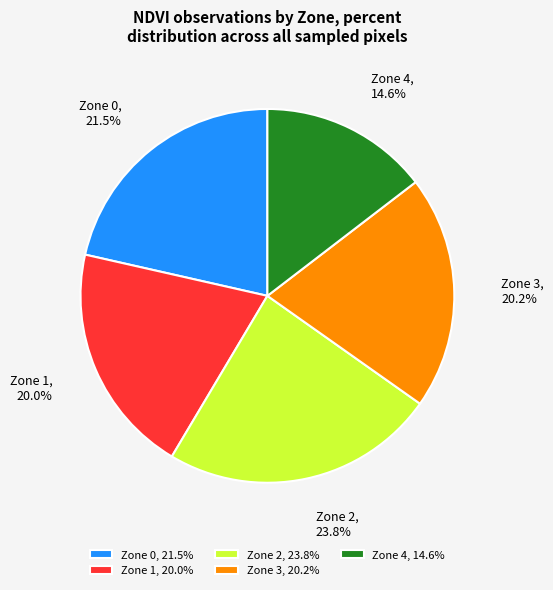

Is there a majority slice in this chart?

No